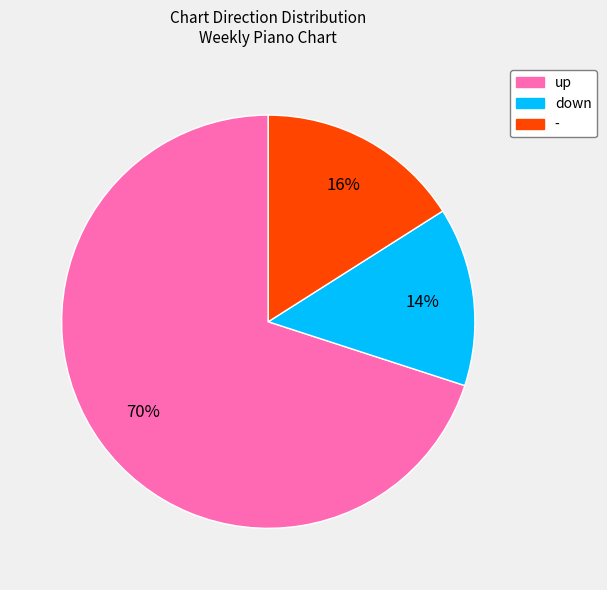

Is it true that - is 6% of the pie?

False